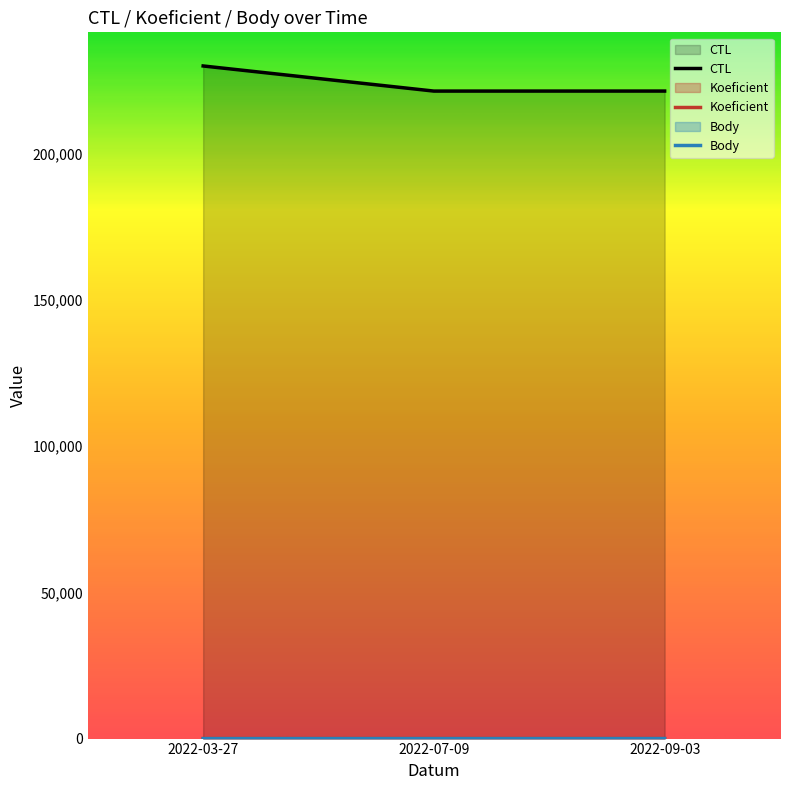

Which series has the widest spread of values?

CTL